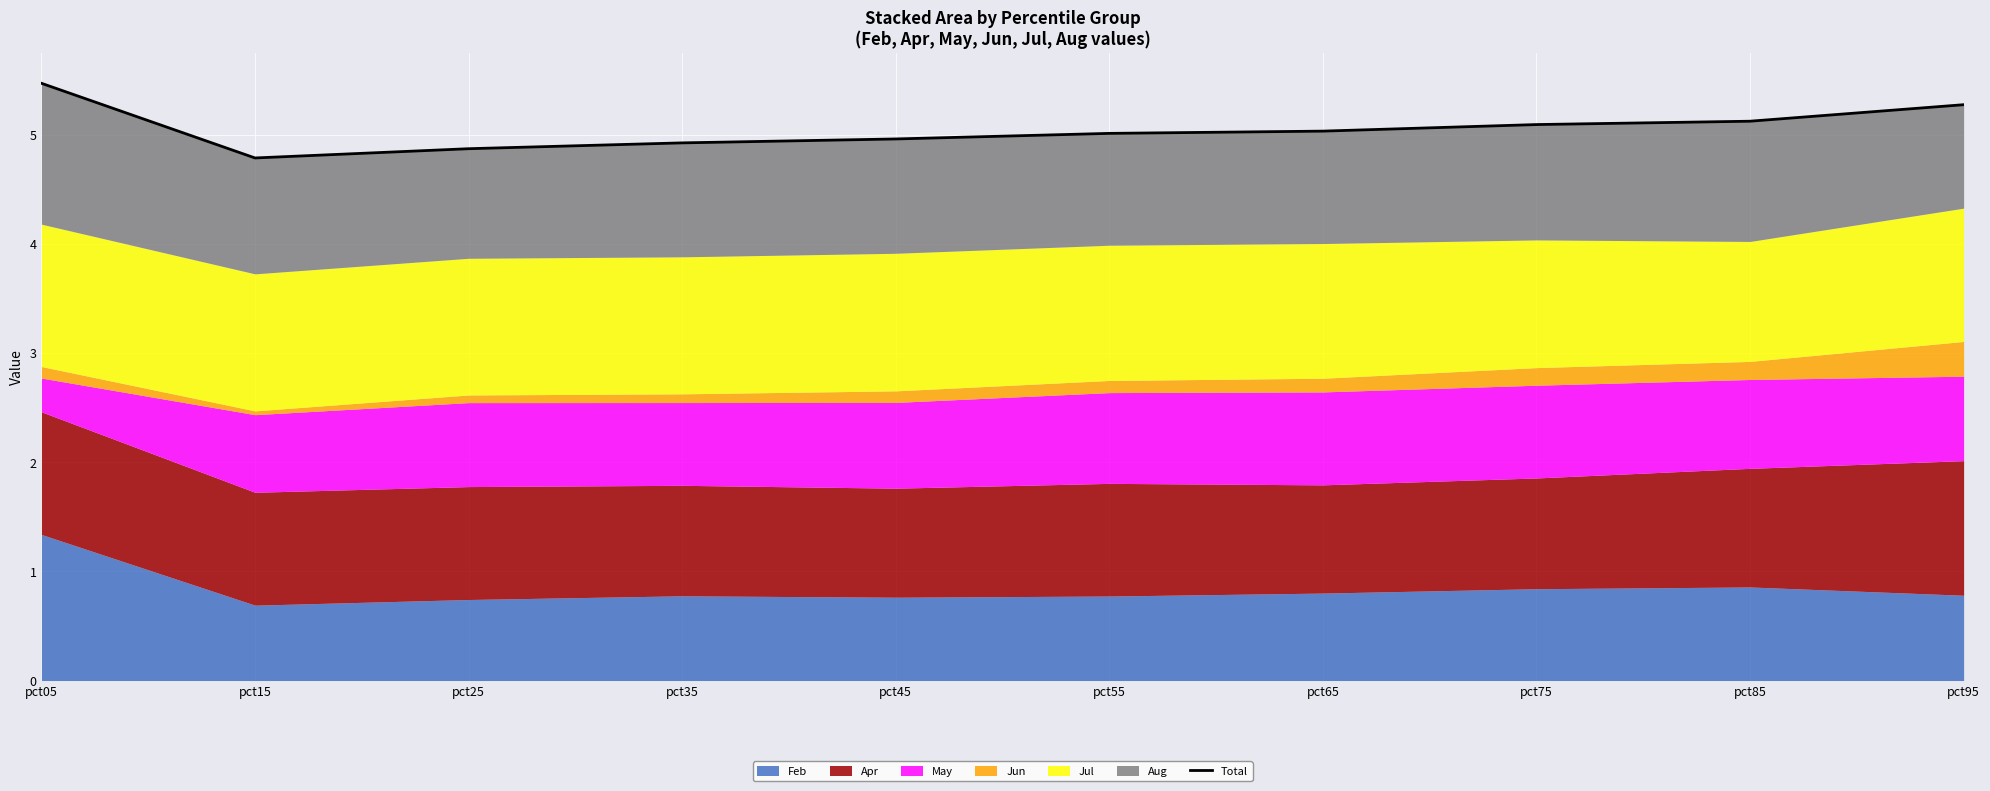

How many values are below 5?

4